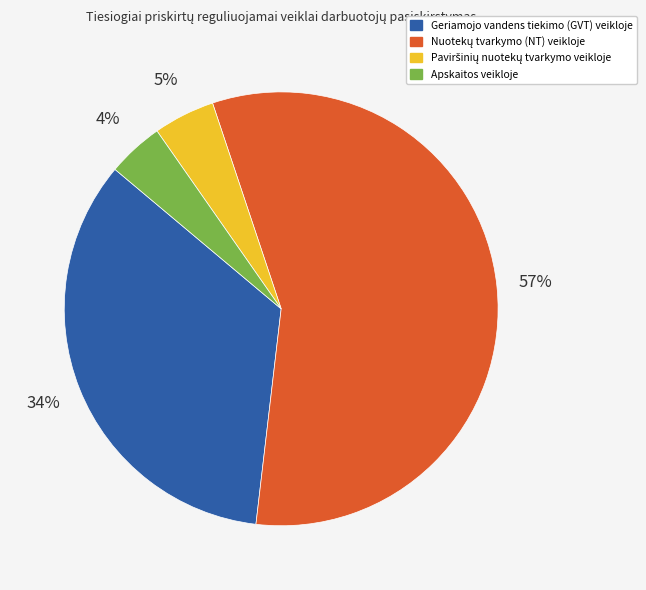

Does any single category account for the majority?

Yes